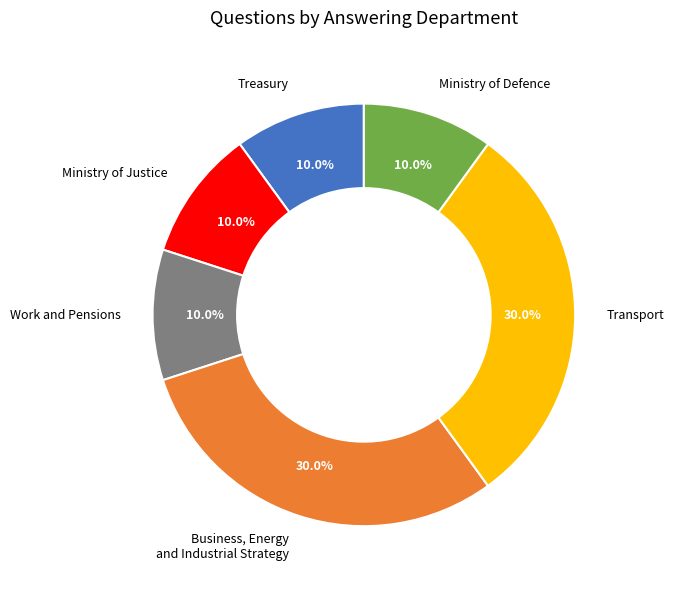

Approximately how many times larger is the value at Work and Pensions compared to Ministry of Justice?

1.0